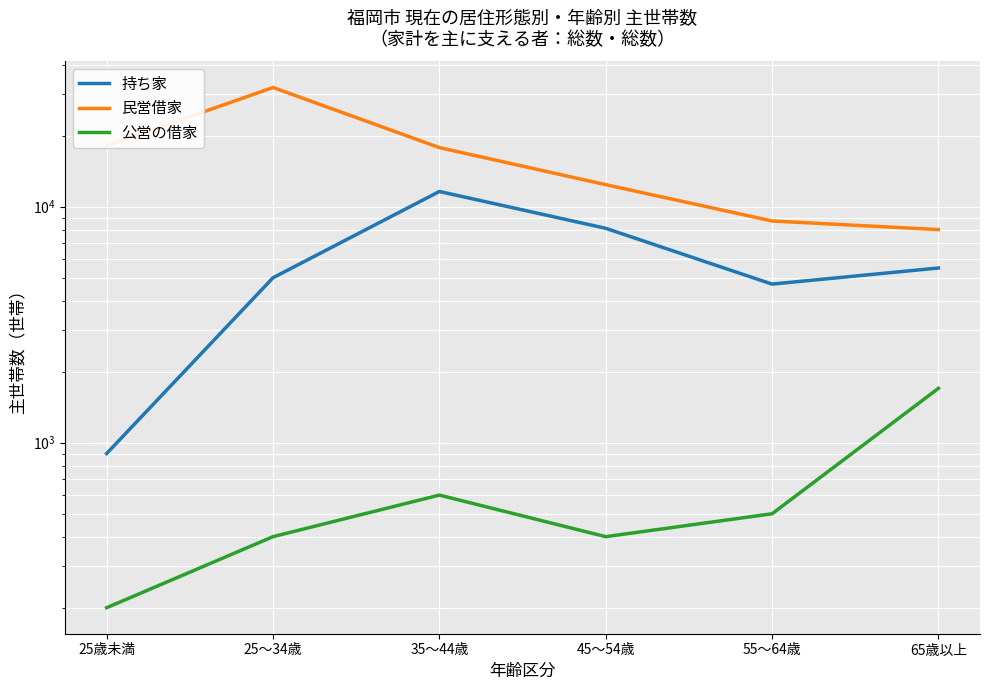

At how many categories does at least one series exceed 24975?

1